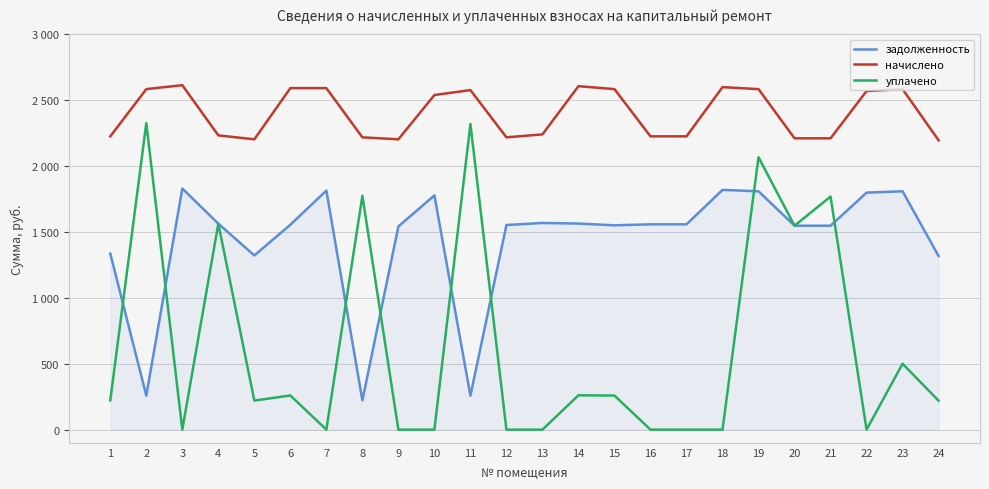

What is the difference between the second highest and second lowest values in the задолженность series?

1562.0